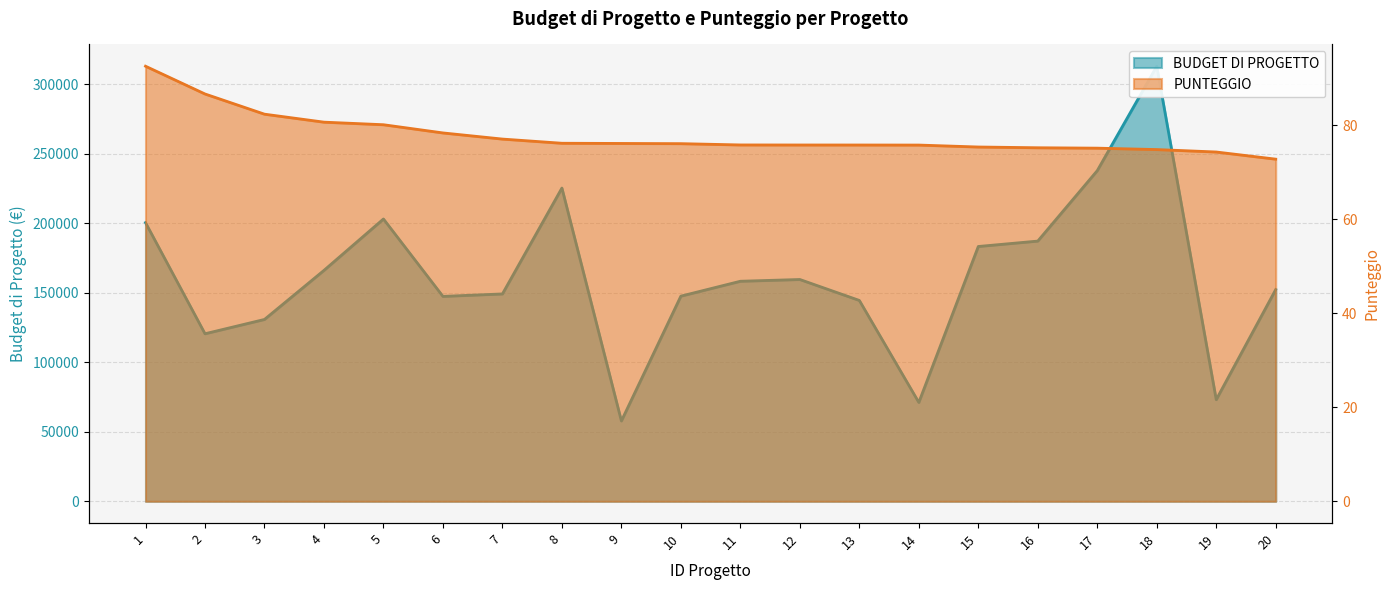

Rank the series by their average value, from lowest to highest.

PUNTEGGIO, BUDGET DI PROGETTO